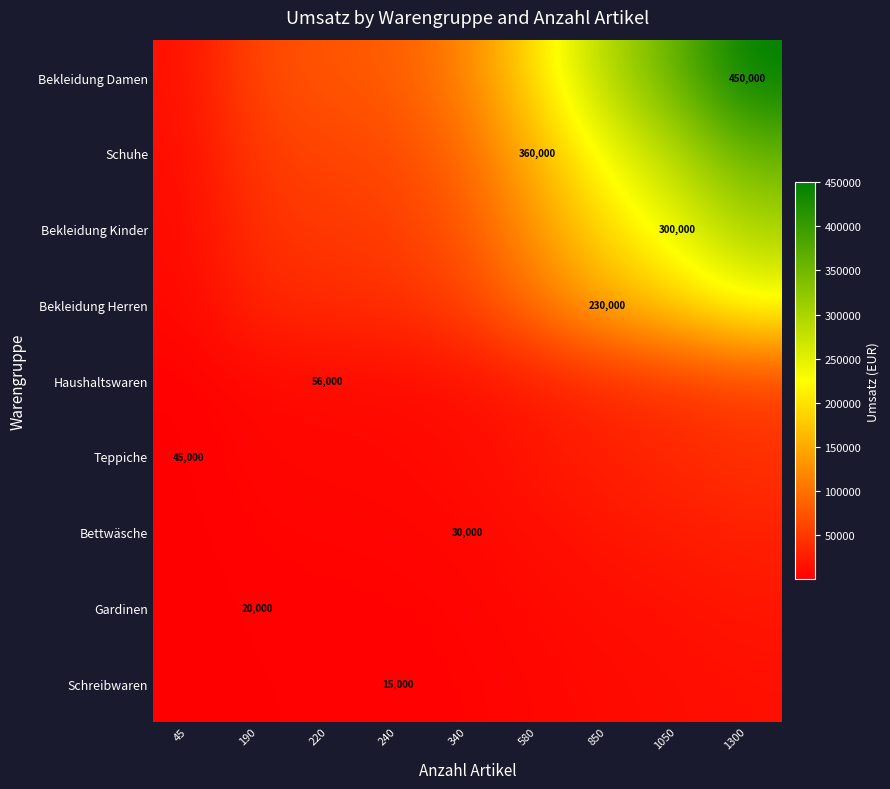

Which has a higher value, 240 or 1300?

1300